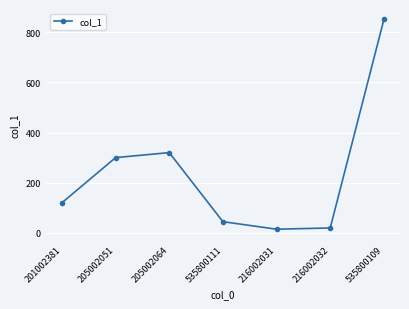

What position from the right is 216002032?

2